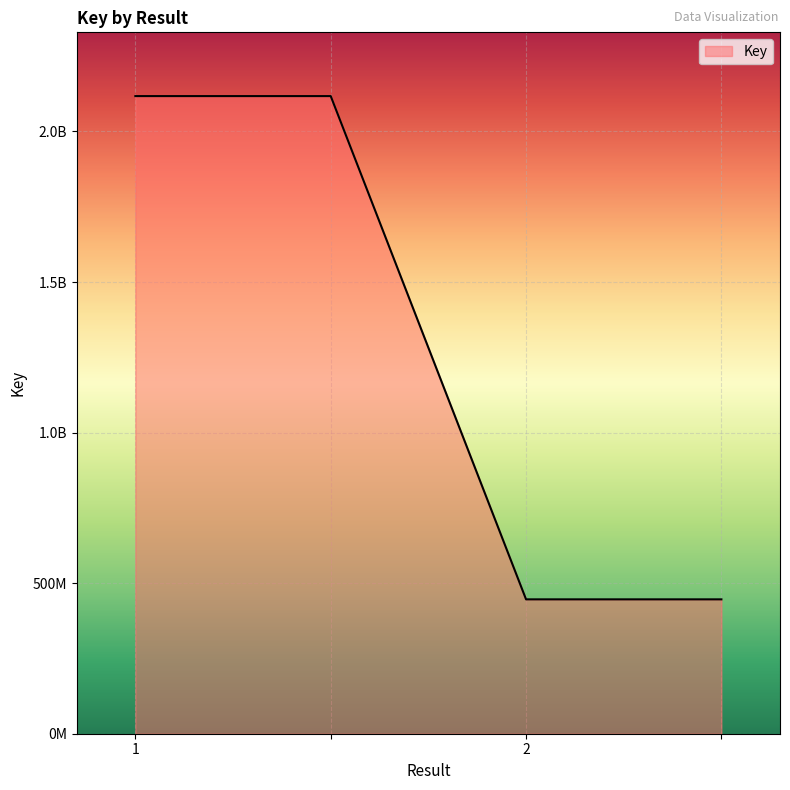

Reading left to right, extract all data points from this chart.

2117525153	2117525153	446226576	446226576